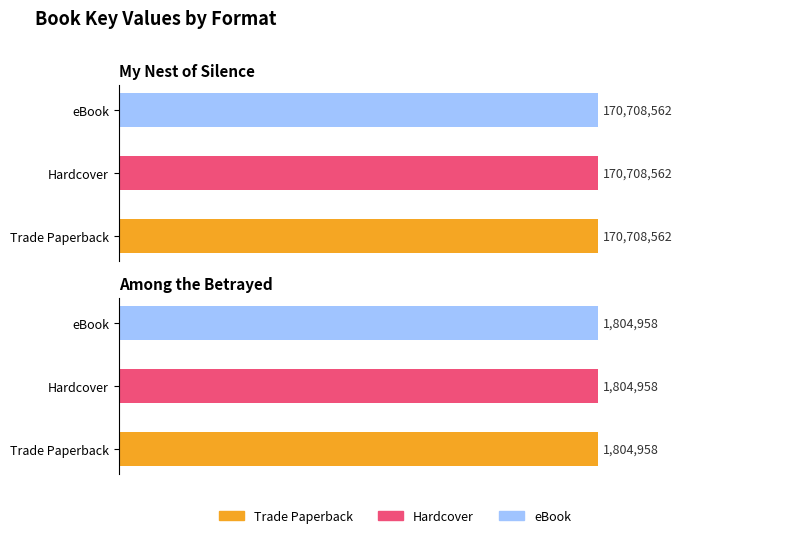

Reading right to left, what are all the values shown in this chart?

Trade Paperback: Among the Betrayed=1804958	My Nest of Silence=170708562
Hardcover: Among the Betrayed=1804958	My Nest of Silence=170708562
eBook: Among the Betrayed=1804958	My Nest of Silence=170708562